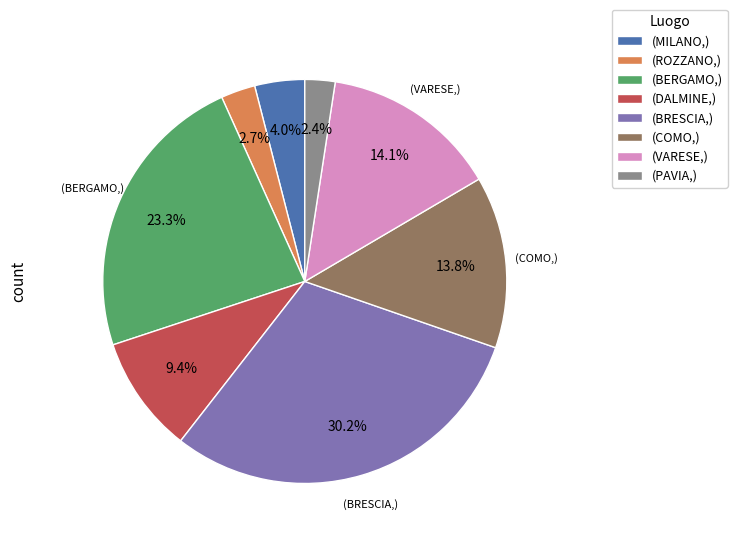

Does any single category account for the majority?

No